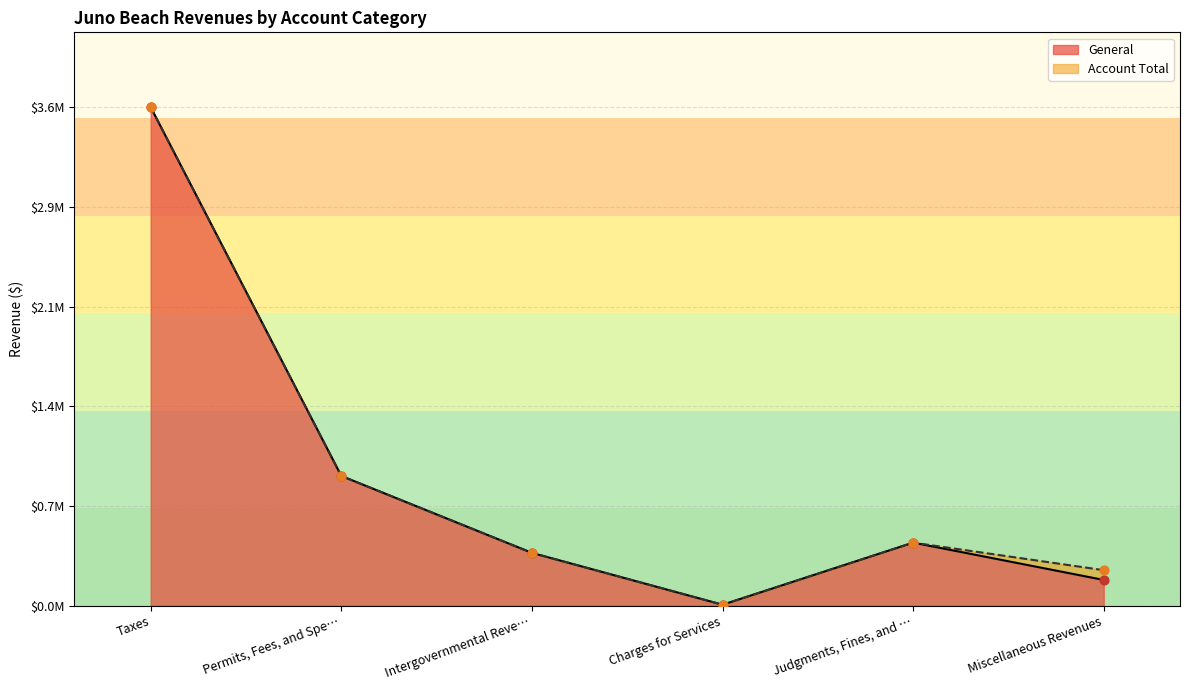

What is the total value across all series at Miscellaneous Revenues?

441966